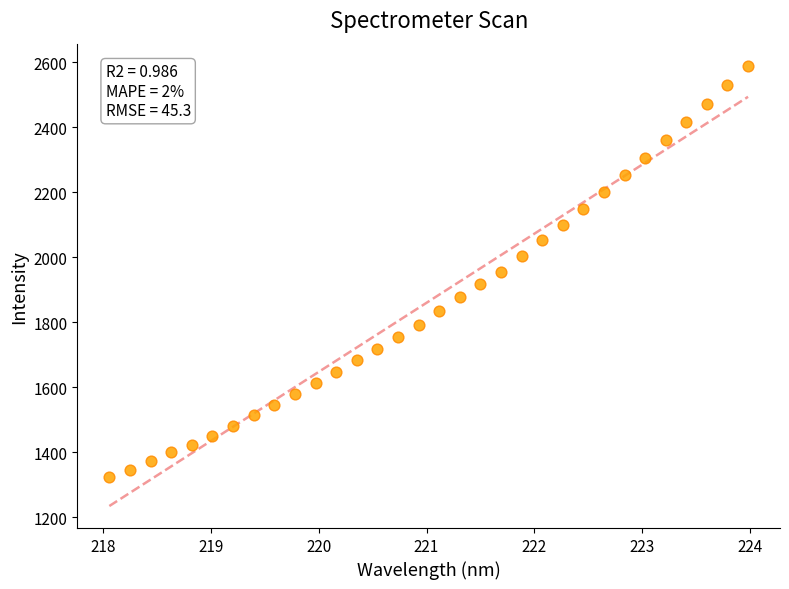

What is the range of Y values (max minus min)?

1267.4